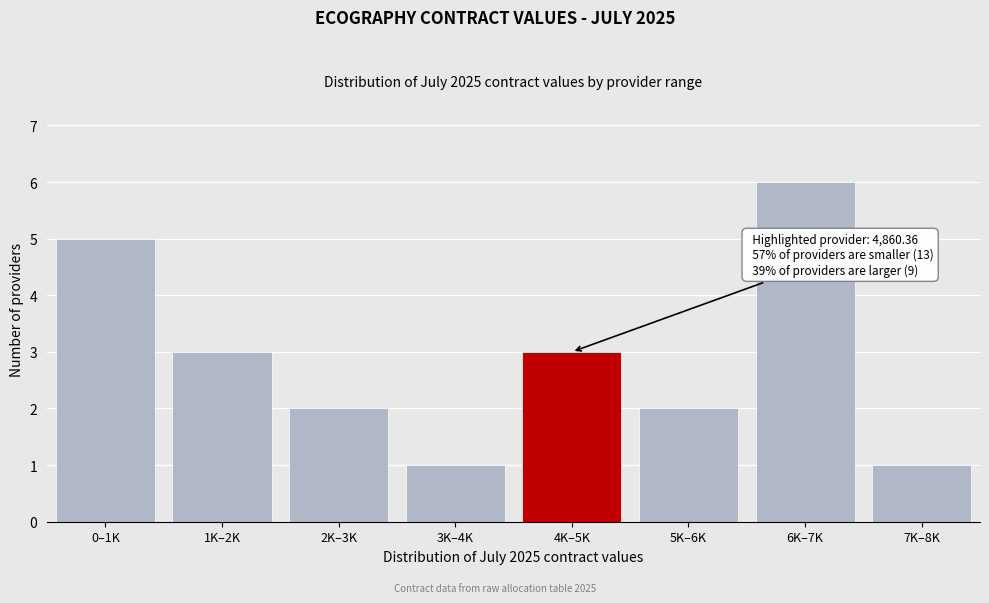

Reading left to right, list all the values displayed in this chart.

5	3	2	1	3	2	6	1